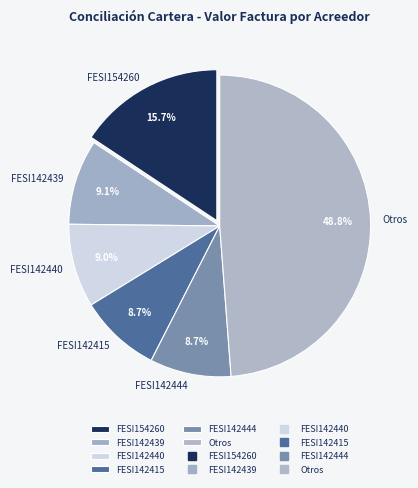

What percentage is the FESI142415 slice, to the nearest percent?

9%